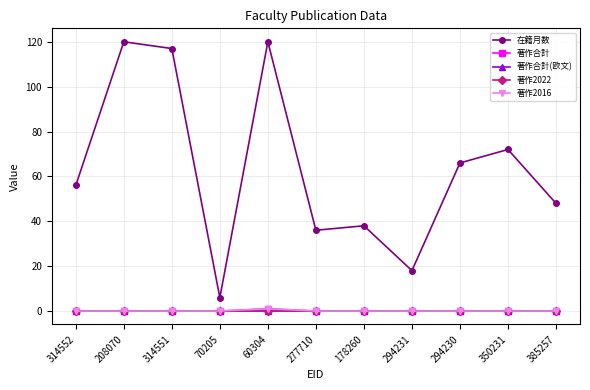

Is this an area chart (filled region under the line)?

No